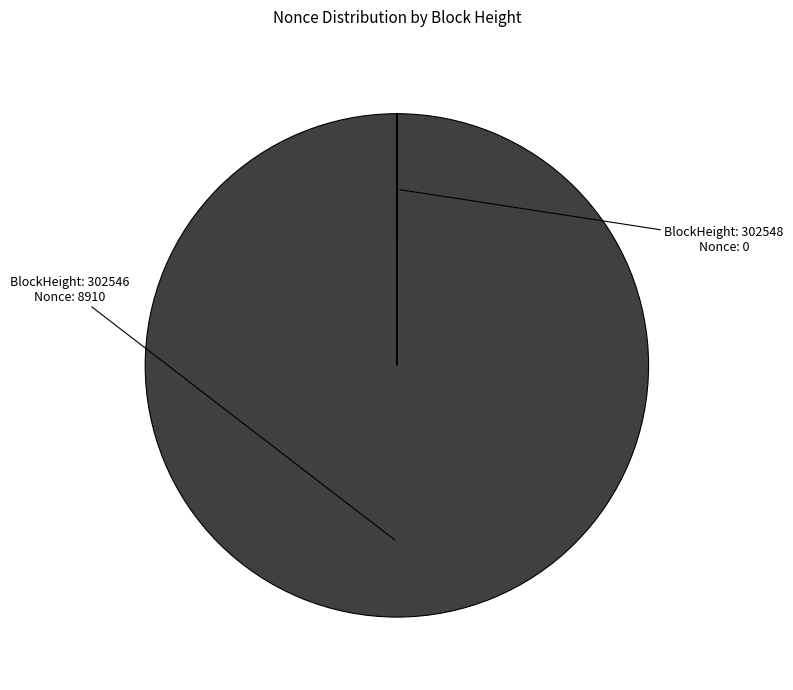

Is there a majority slice in this chart?

Yes